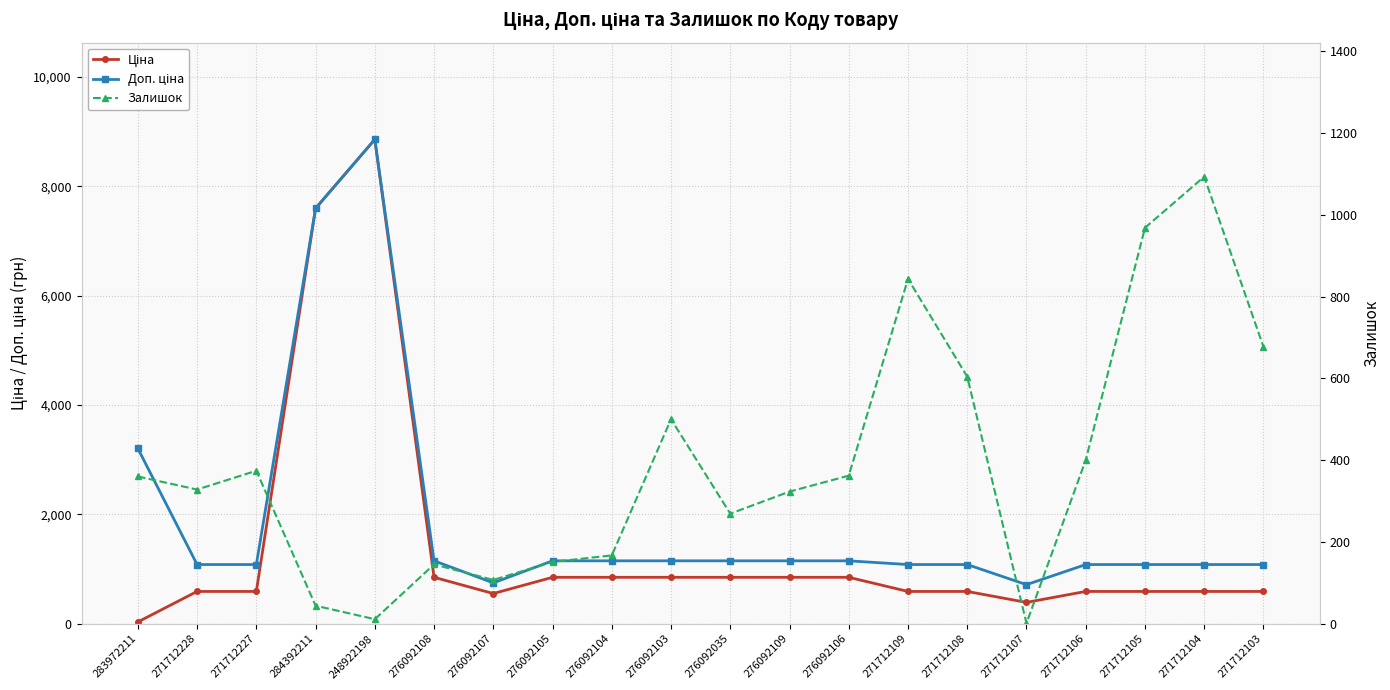

Does the chart have visible grid lines?

Yes